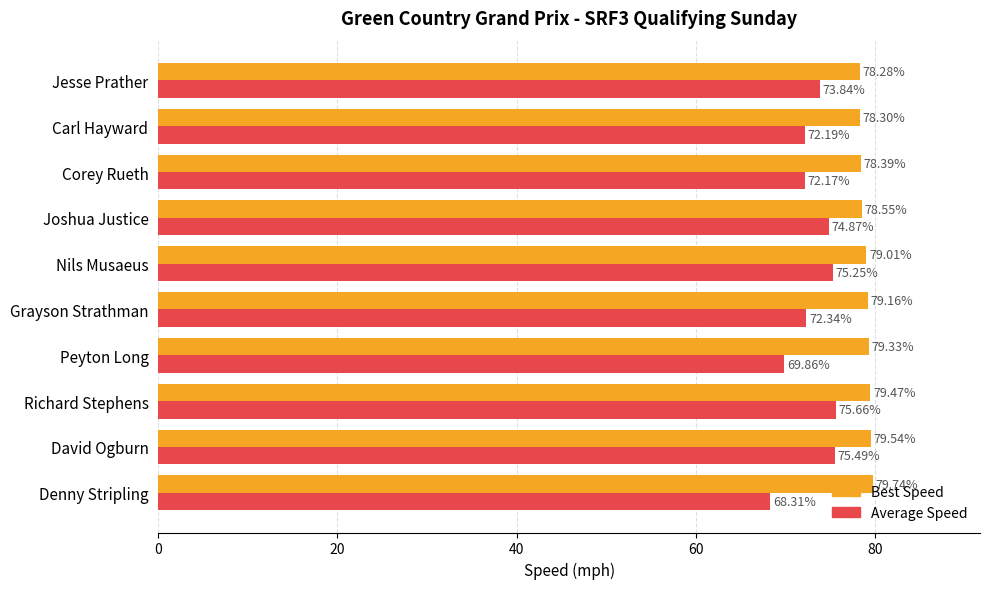

What is the average value of the Average Speed series?

73.0